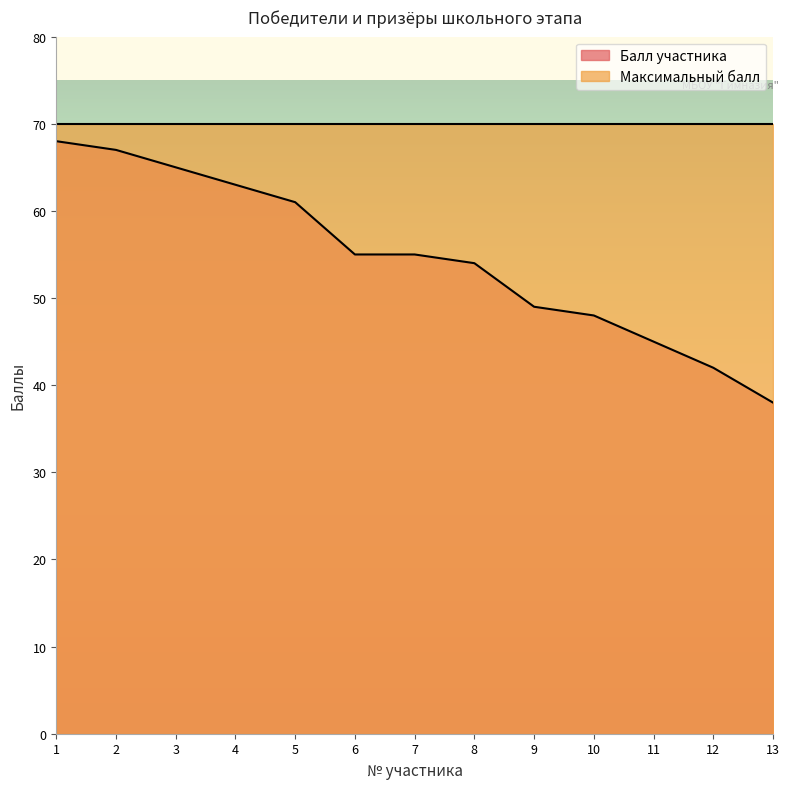

Does the chart display data point markers on the line(s)?

No